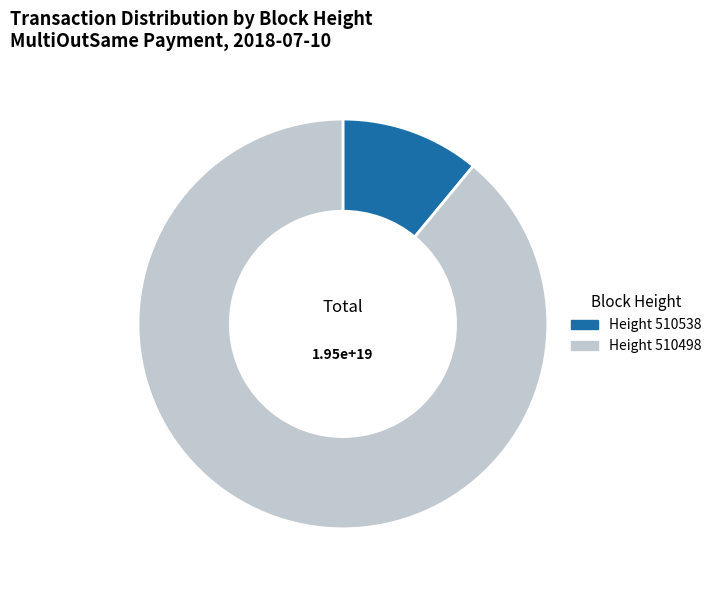

Is there a majority slice in this chart?

Yes